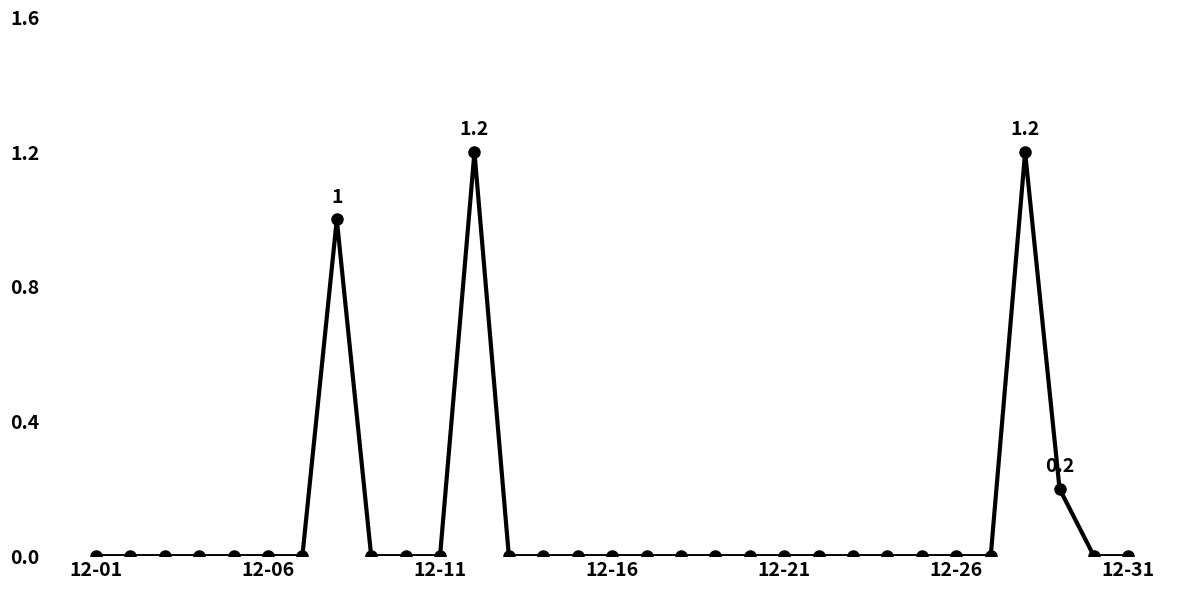

True or false: there are more than 2 points higher than both neighbors.

True